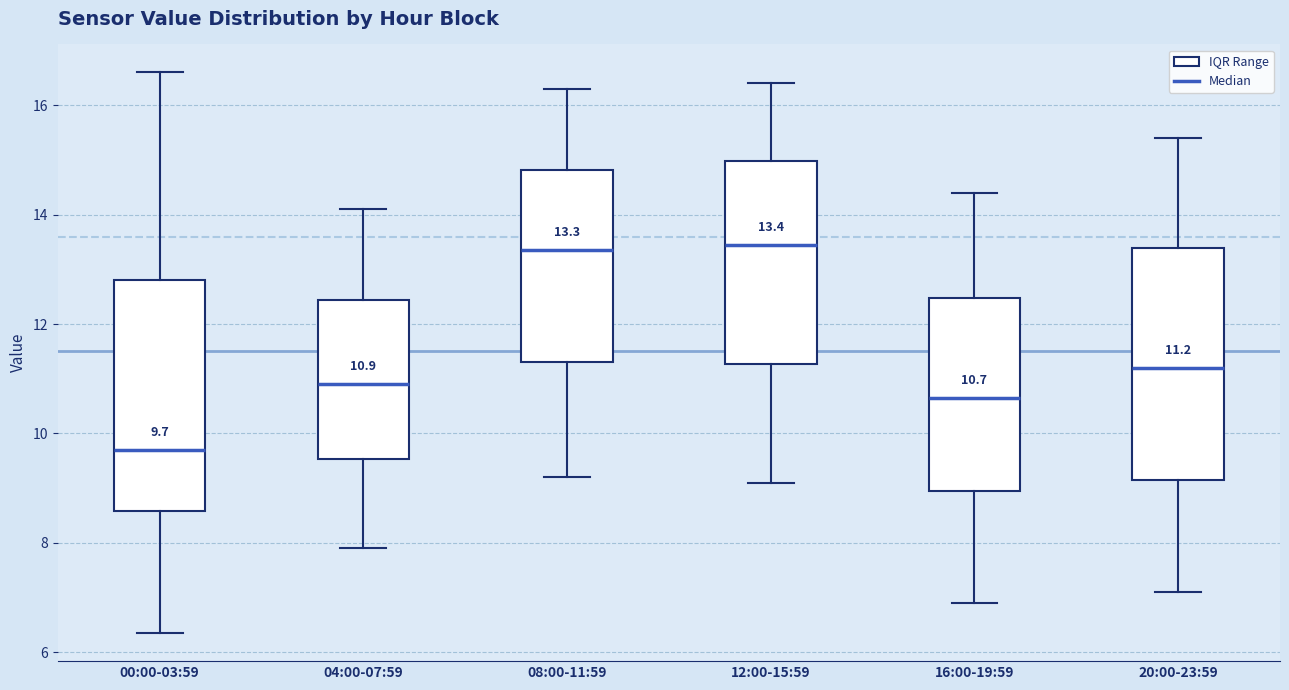

Which box has the lowest median line?

00:00-03:59